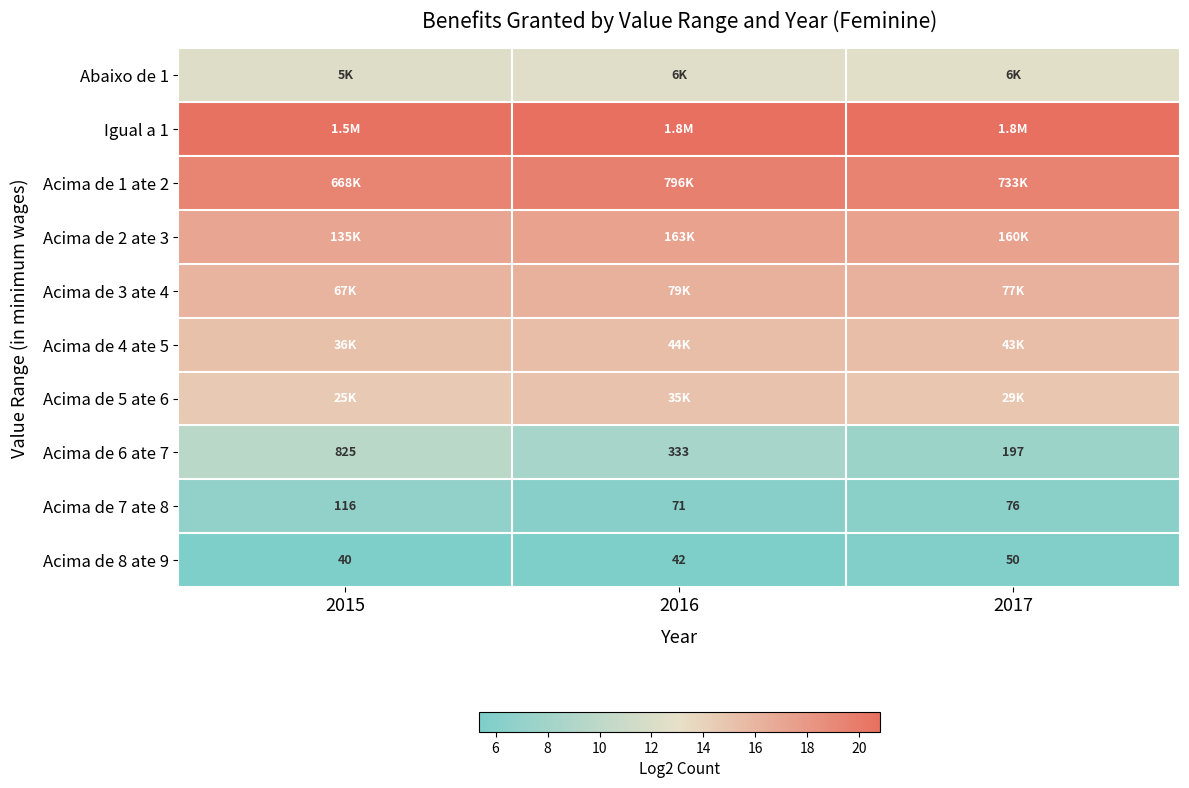

Rank the categories by Acima de 6 ate 7 value from lowest to highest.

2017, 2016, 2015